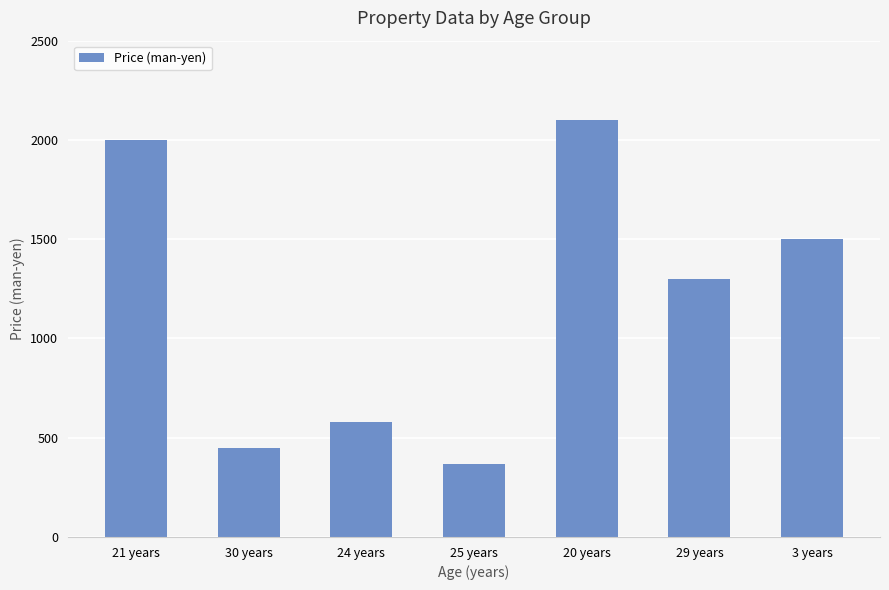

Reading right to left, list all the values displayed in this chart.

1500	1300	2100	370	580	450	2000